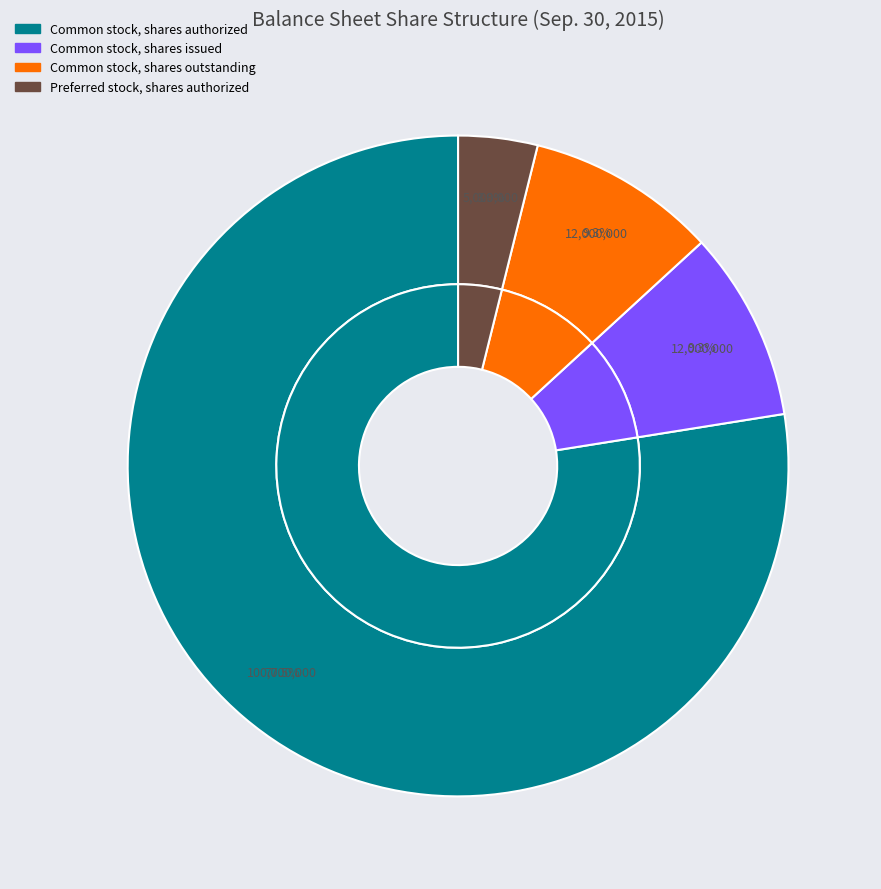

Is it true that Preferred stock, outstanding is 0% of the pie?

True